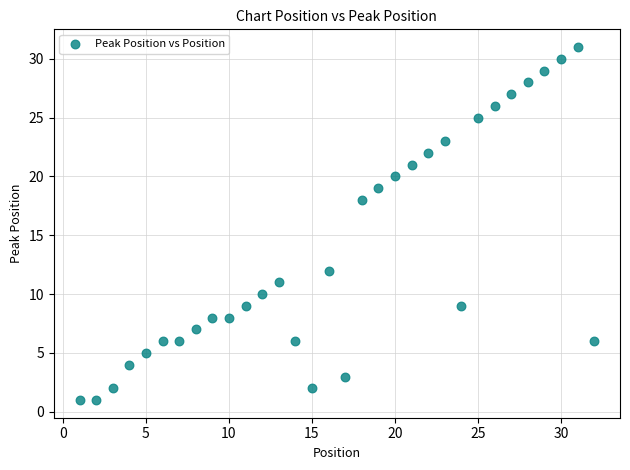

What is the range of X values (max minus min)?

31